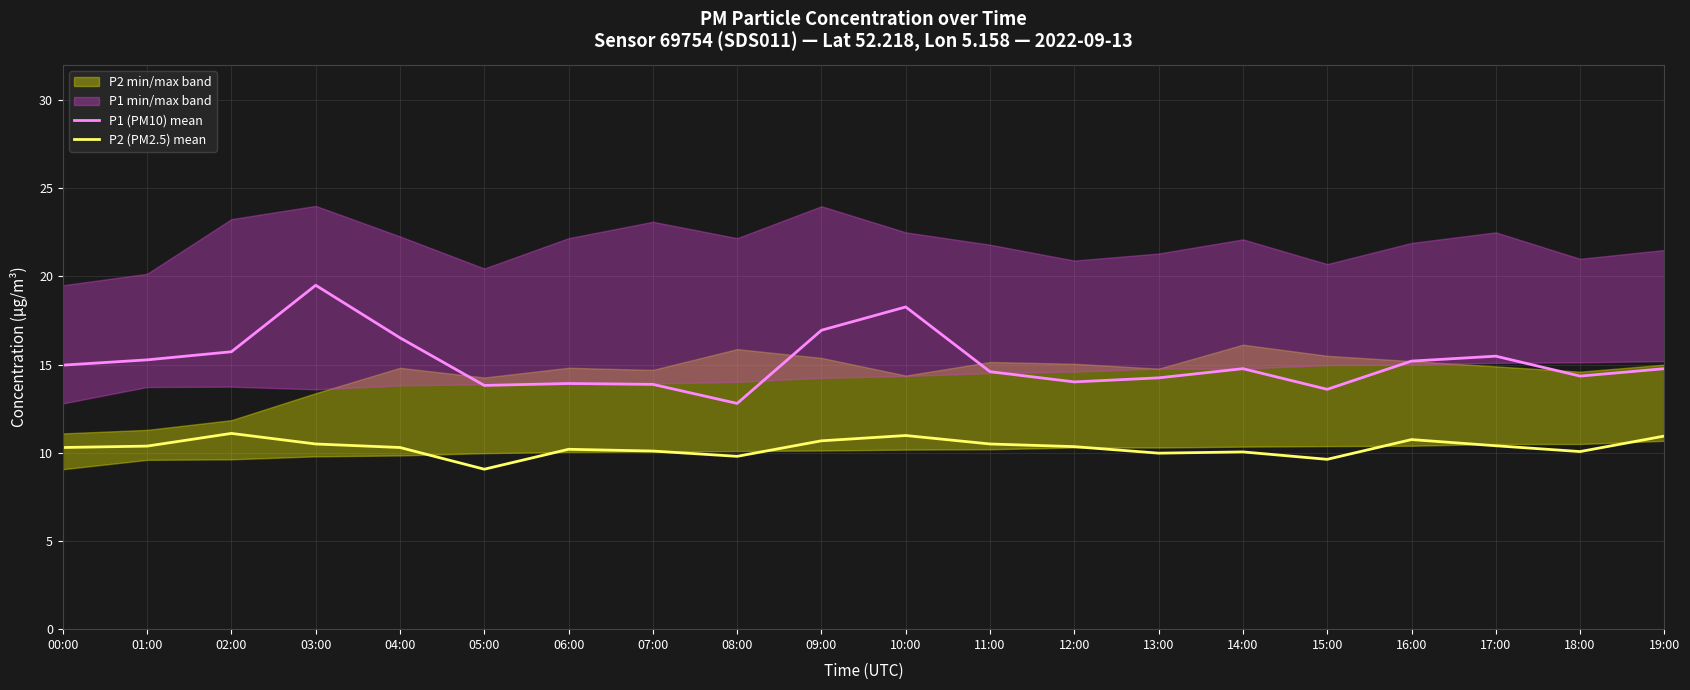

Reading left to right, what are all the values shown in this chart?

P1 (PM10) mean: 15.0	15.3	15.7	19.5	16.5	13.8	13.9	13.9	12.8	16.9	18.3	14.6	14.0	14.2	14.8	13.6	15.2	15.5	14.3	14.8
P2 (PM2.5) mean: 10.3	10.4	11.1	10.5	10.3	9.1	10.2	10.1	9.8	10.7	11.0	10.5	10.3	10.0	10.1	9.6	10.8	10.4	10.1	10.9